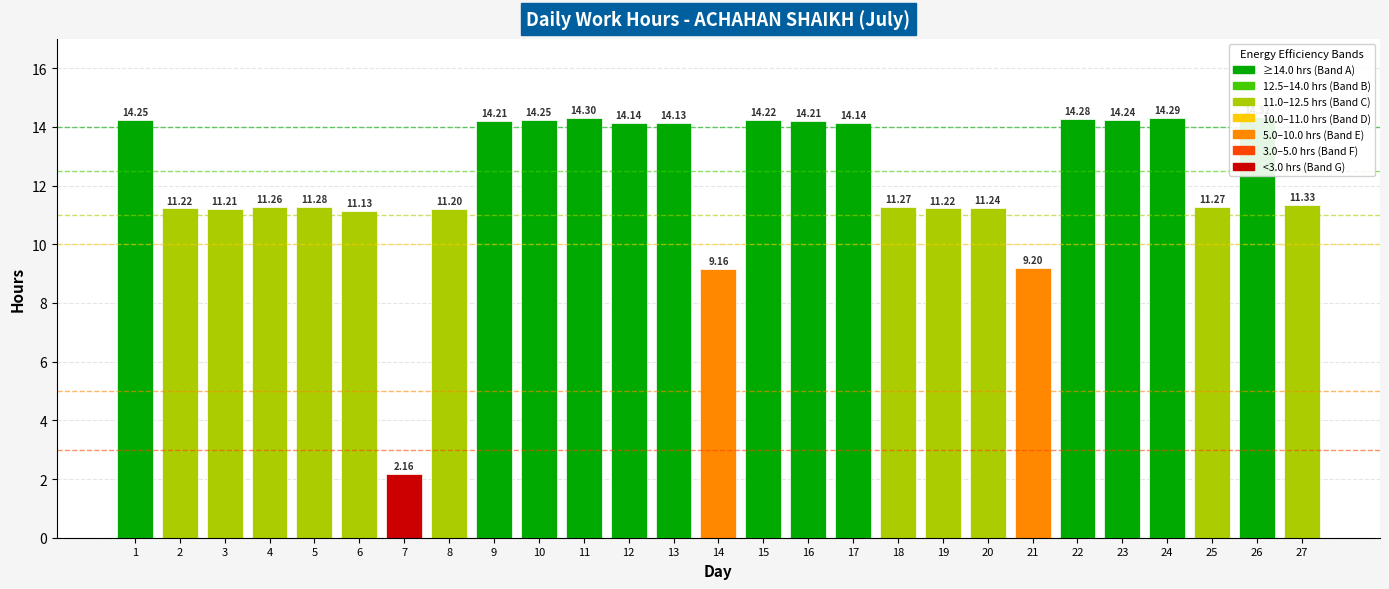

What is the value of the 18th bar from the left?

11.3